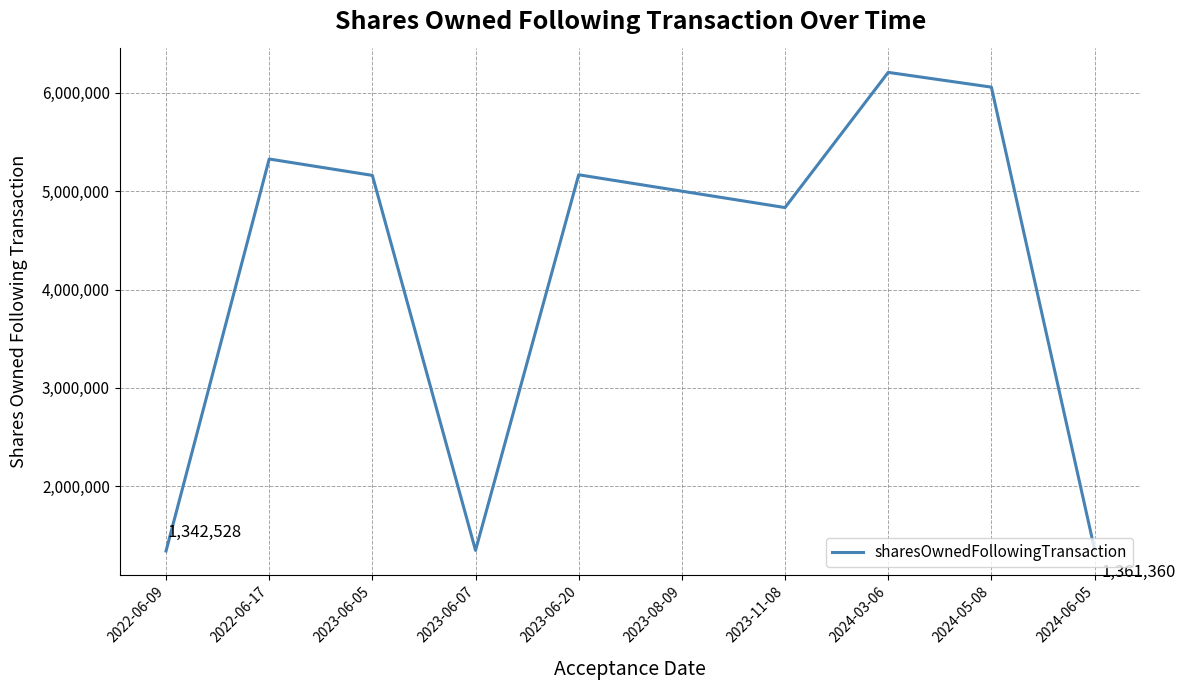

Between 2024-03-06 and 2022-06-09, which is larger?

2024-03-06